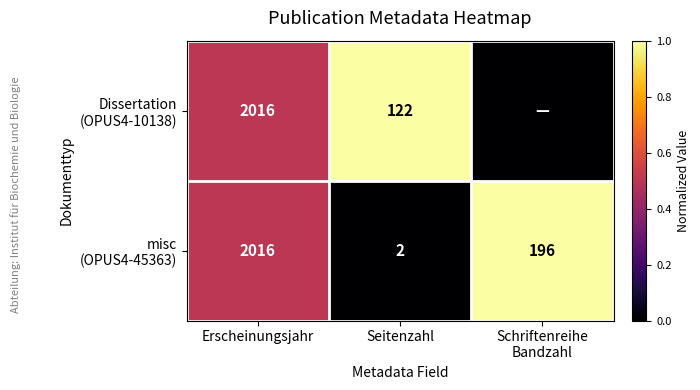

What is the total value across all series at Seitenzahl?

124